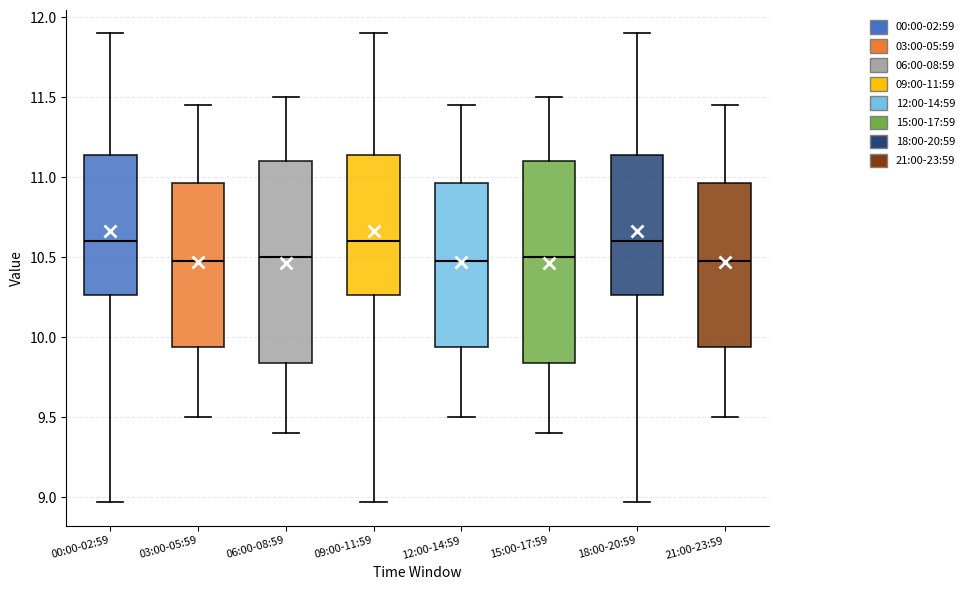

Reading left to right, read every box against the y-axis: the position of its median line, the range the box covers, and the ends of its whiskers. The values are not printed on the chart, so give them approximately, as read against the axis.

00:00-02:59: median 10.60, box 10.25 to 11.15, whiskers 8.95 to 11.90
03:00-05:59: median 10.50, box 9.95 to 10.95, whiskers 9.50 to 11.45
06:00-08:59: median 10.50, box 9.85 to 11.10, whiskers 9.40 to 11.50
09:00-11:59: median 10.60, box 10.25 to 11.15, whiskers 8.95 to 11.90
12:00-14:59: median 10.50, box 9.95 to 10.95, whiskers 9.50 to 11.45
15:00-17:59: median 10.50, box 9.85 to 11.10, whiskers 9.40 to 11.50
18:00-20:59: median 10.60, box 10.25 to 11.15, whiskers 8.95 to 11.90
21:00-23:59: median 10.50, box 9.95 to 10.95, whiskers 9.50 to 11.45